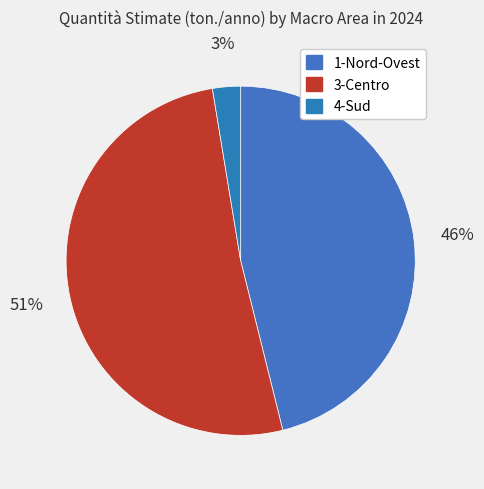

Is the sum of 3-Centro and 4-Sud greater than half?

Yes